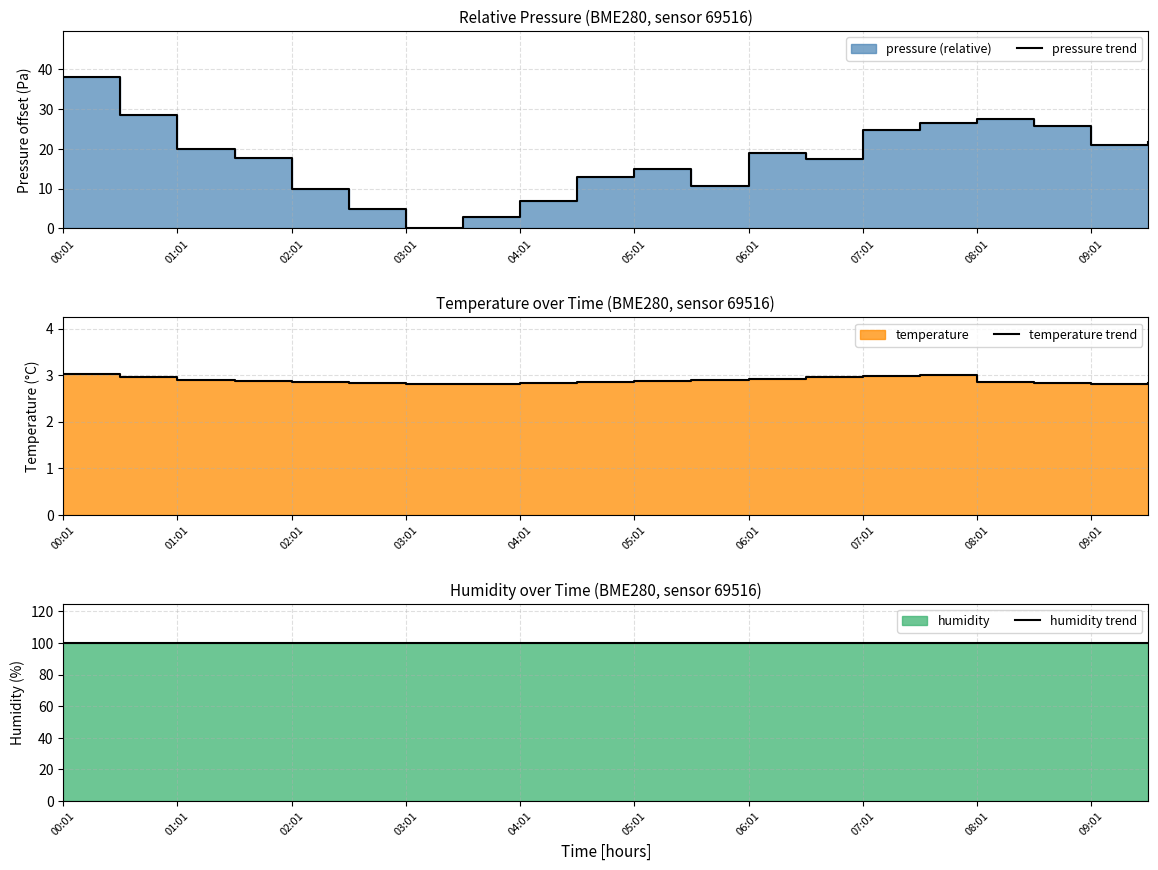

Does the chart display data point markers on the line(s)?

No